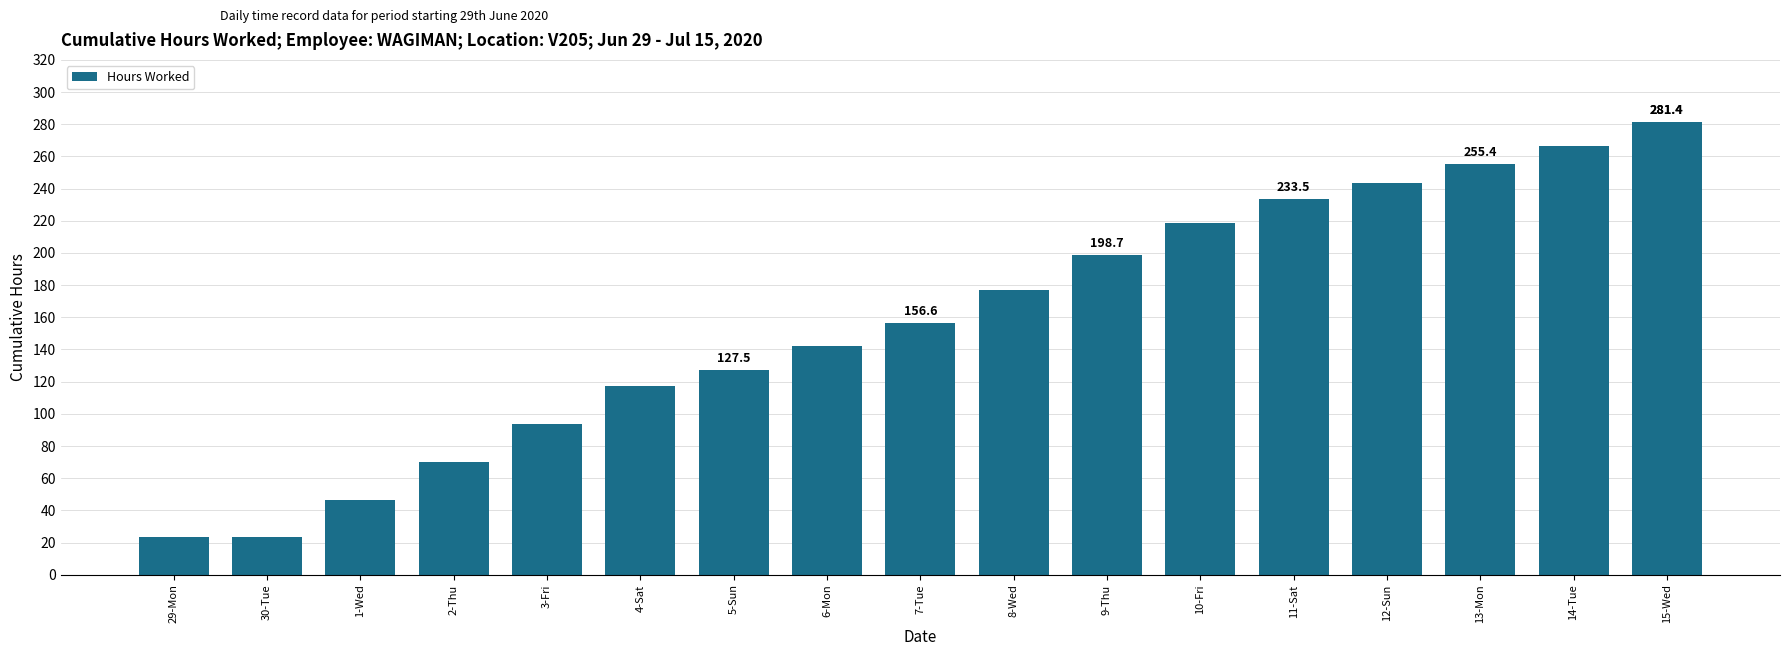

Reading right to left, list all the values displayed in this chart.

281.4	266.7	255.4	243.2	233.5	218.6	198.7	176.9	156.6	141.9	127.5	117.4	93.8	70.0	46.4	23.3	23.3